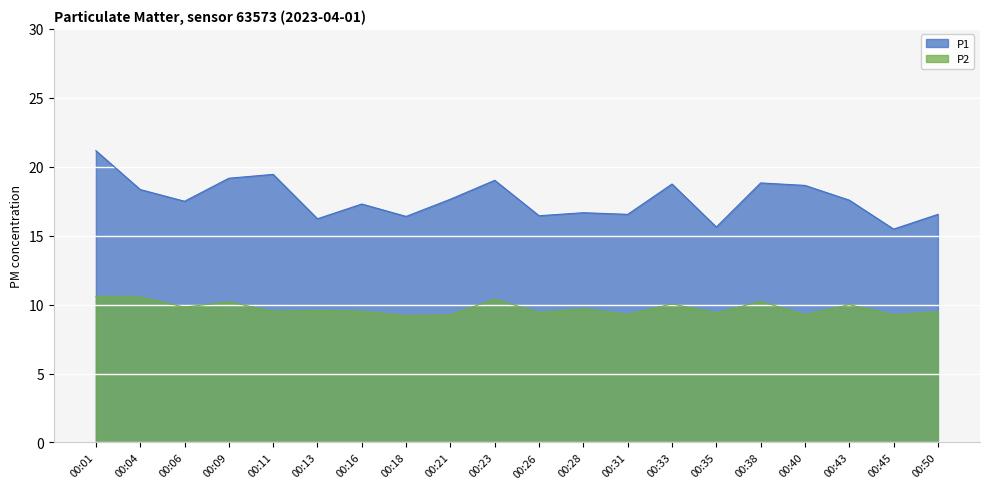

Which series has the largest total across all categories?

P1